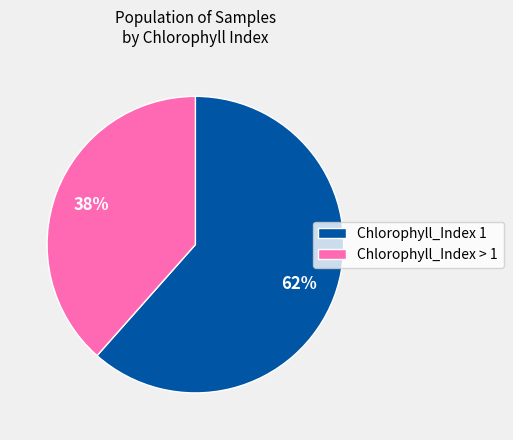

The Chlorophyll_Index > 1 slice represents 38% of the pie. True or false?

True